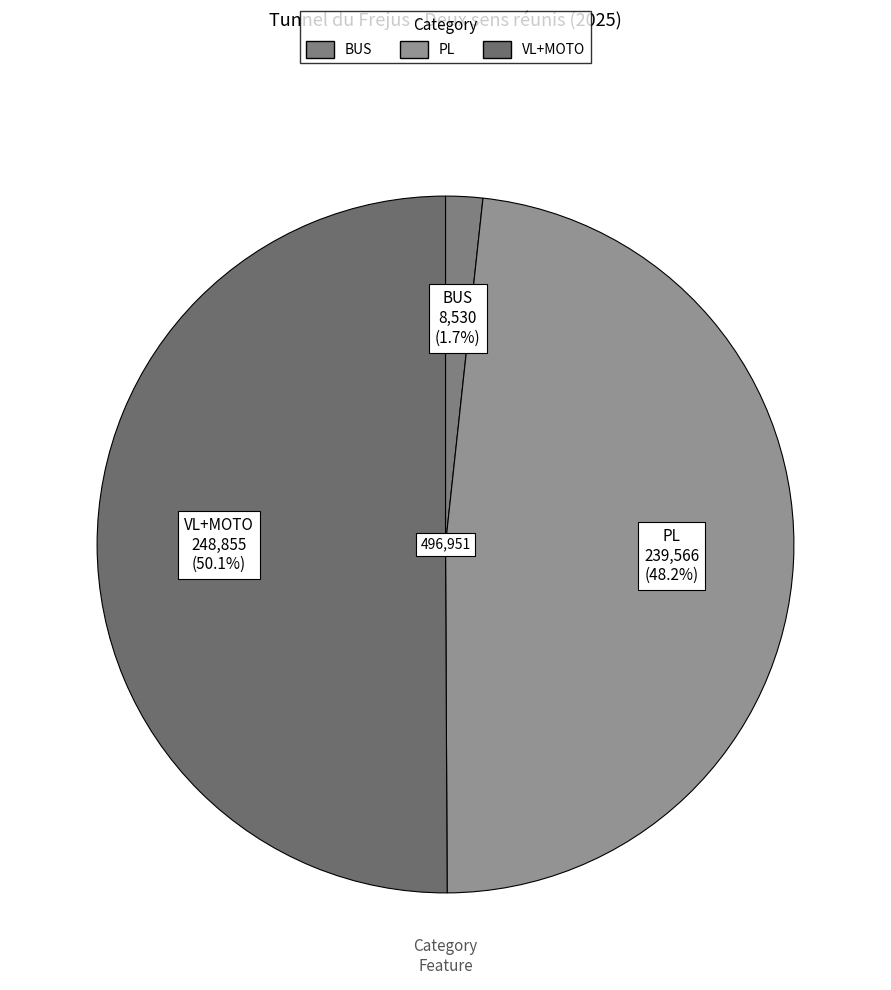

Between VL+MOTO and PL, which is larger?

VL+MOTO